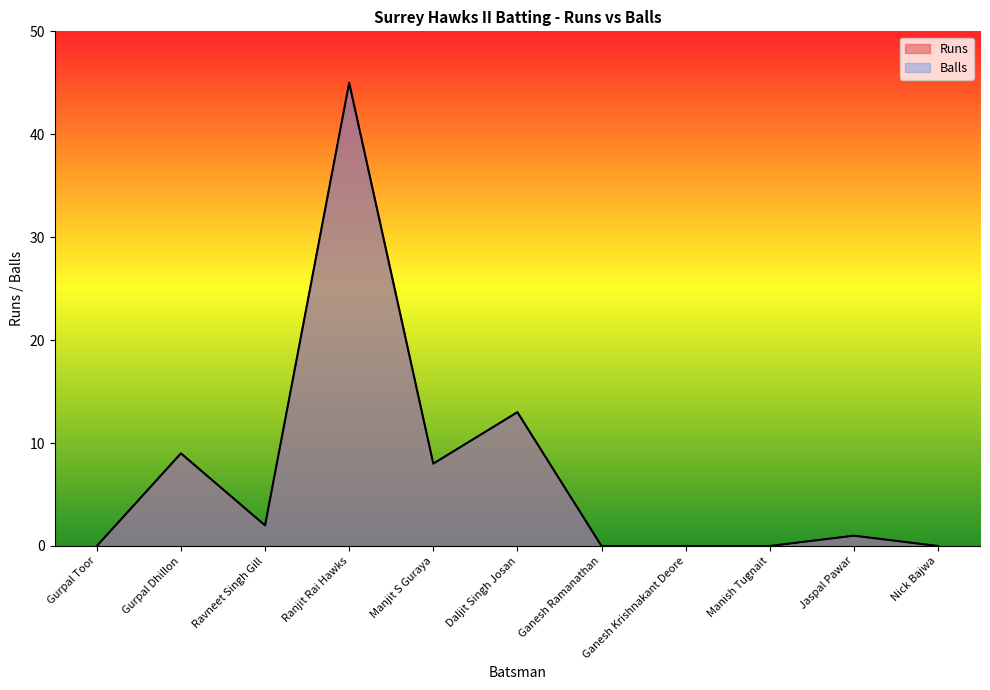

In Runs, how many points are higher than both neighbors (excluding endpoints)?

4